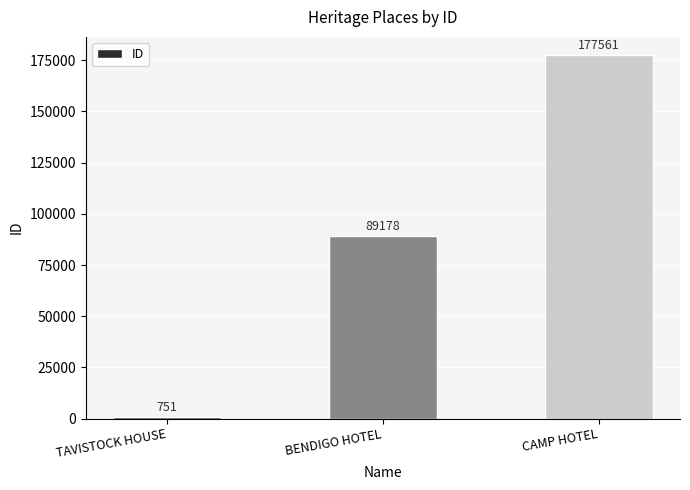

The value at CAMP HOTEL is 238577. True or false?

False